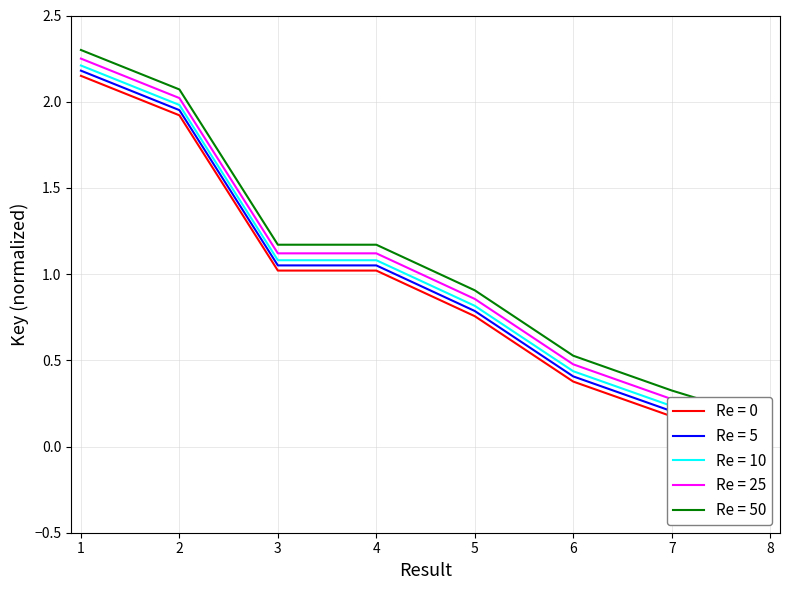

Which category has the highest value across all series?

1